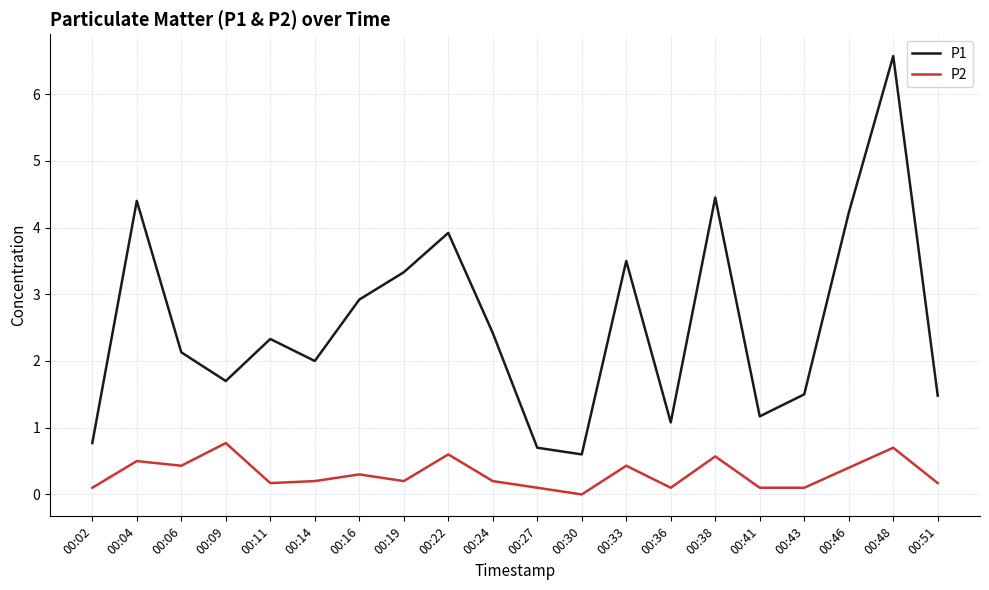

True or false: P2 and P1 intersect in this chart.

False